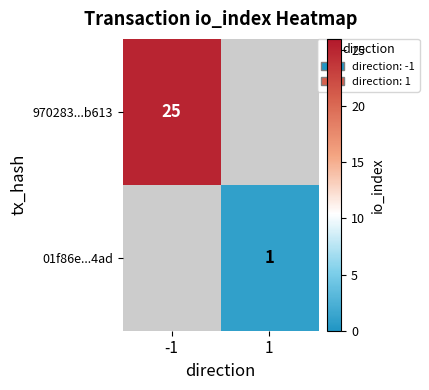

How many data points does each series have?

2